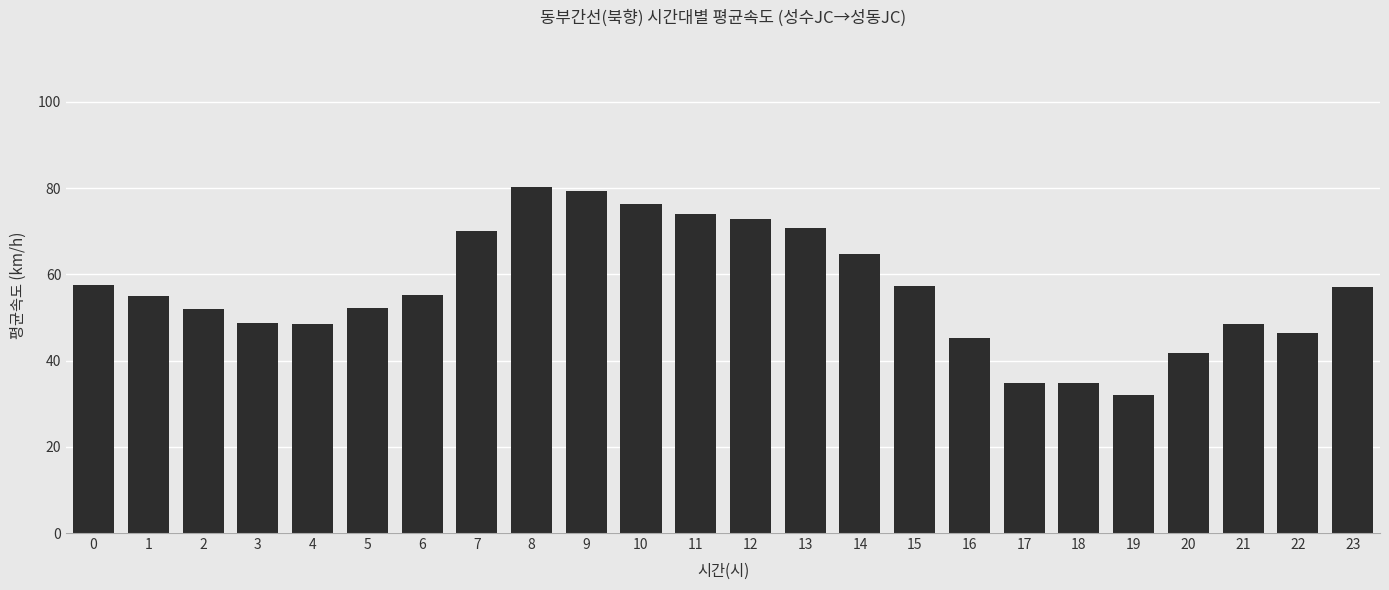

Is it true that the value at 15 is 18.0?

False